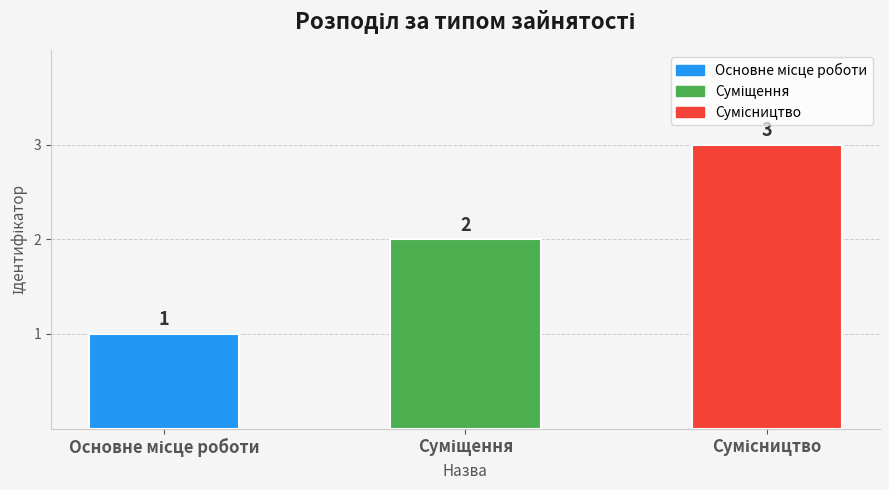

What is the value of the 1st bar from the left?

1